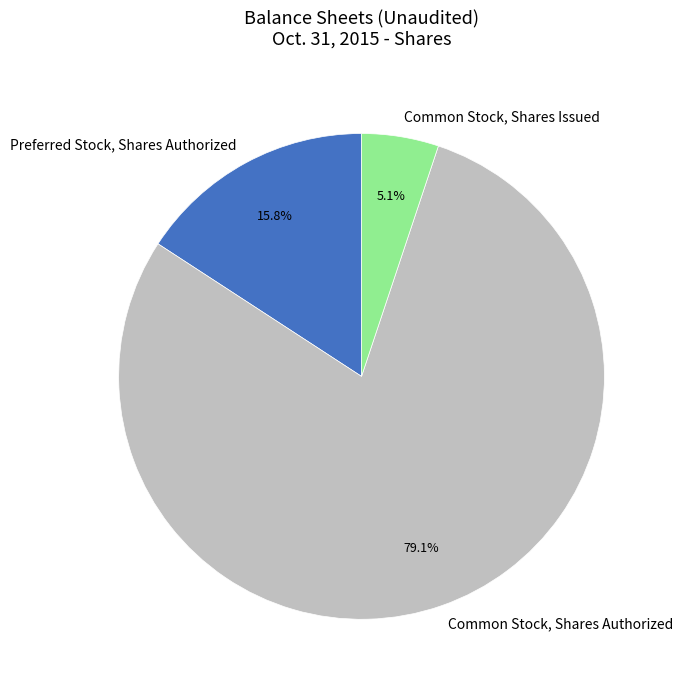

To the nearest percent, what percentage of the pie is Common Stock, Shares Authorized?

79%